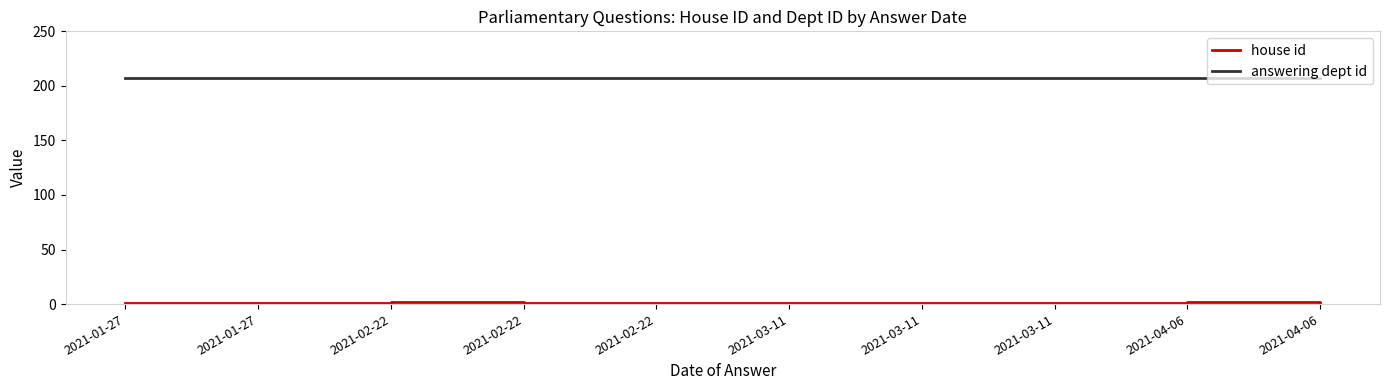

True or false: house id and answering dept id intersect in this chart.

False